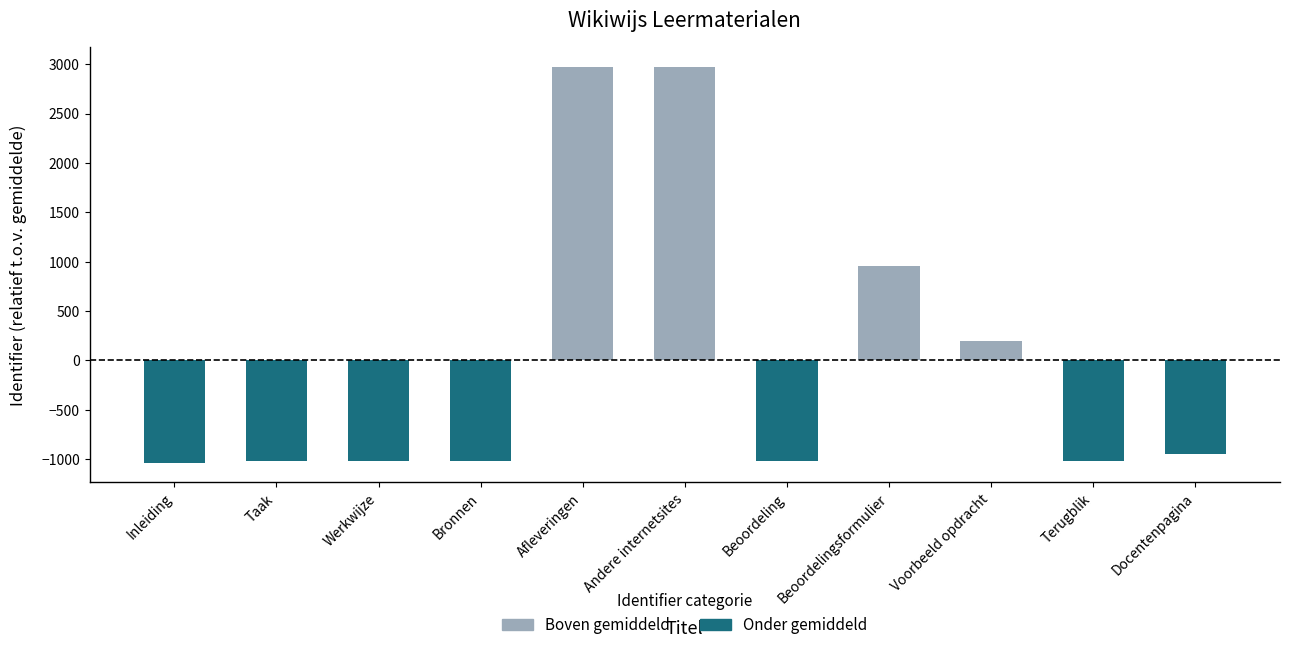

How many categories are shown in the chart?

11